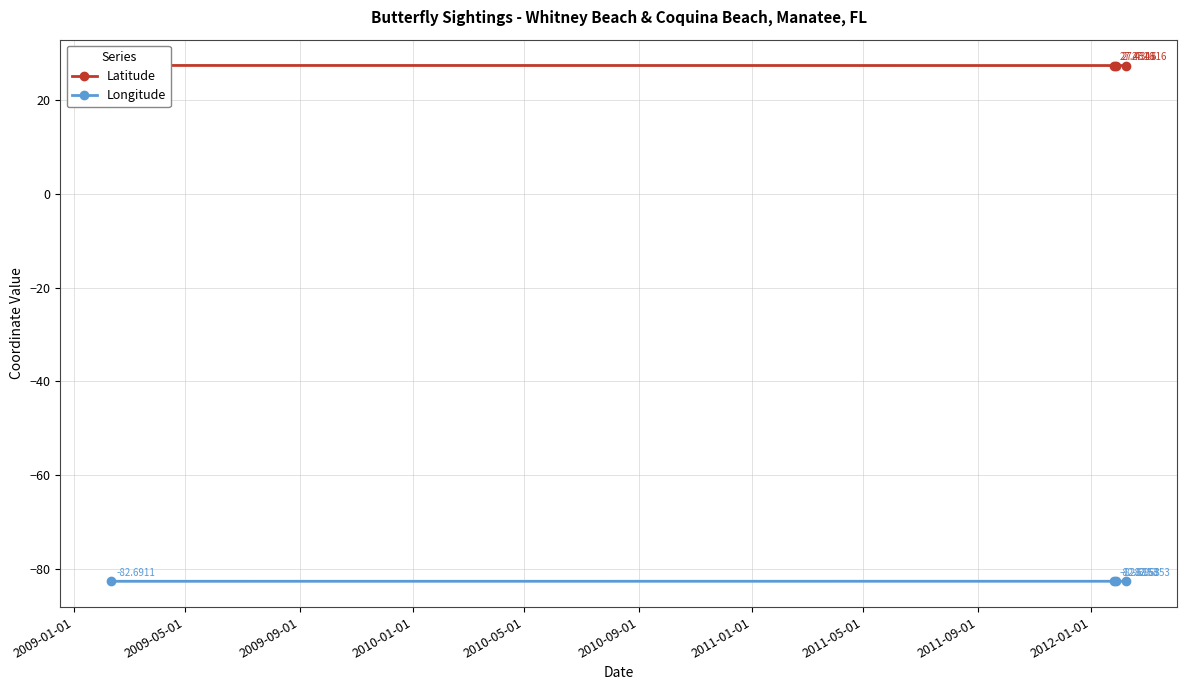

True or false: Longitude has more than 1 points higher than both neighbors.

False